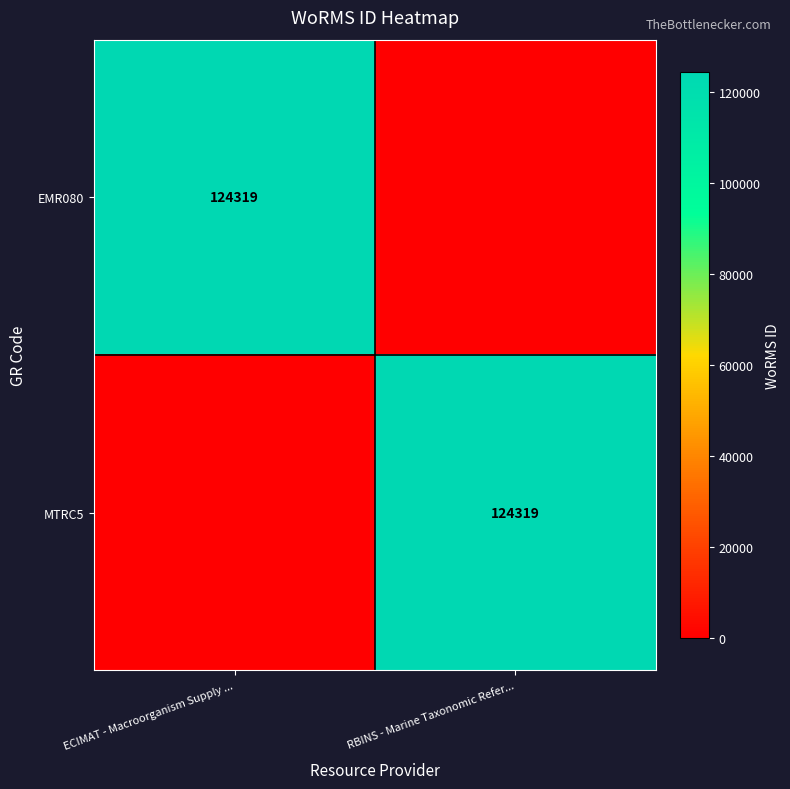

Count the number of data series in this chart.

2